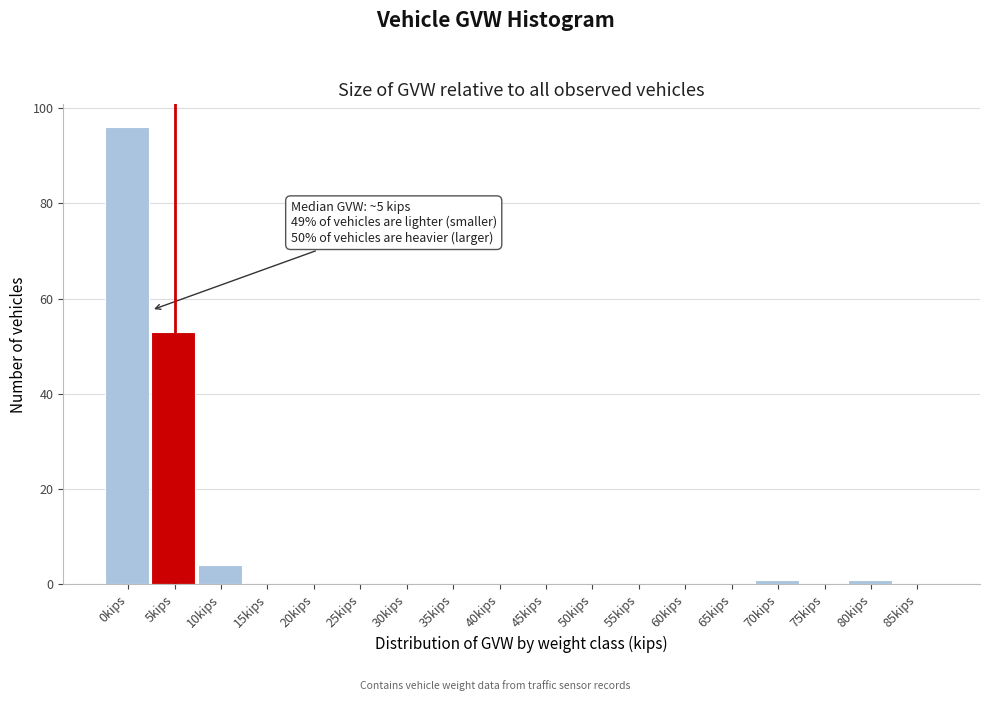

Reading left to right, transcribe all the data shown in this chart.

0kips=96	5kips=53	10kips=4	15kips=0	20kips=0	25kips=0	30kips=0	35kips=0	40kips=0	45kips=0	50kips=0	55kips=0	60kips=0	65kips=0	70kips=1	75kips=0	80kips=1	85kips=0